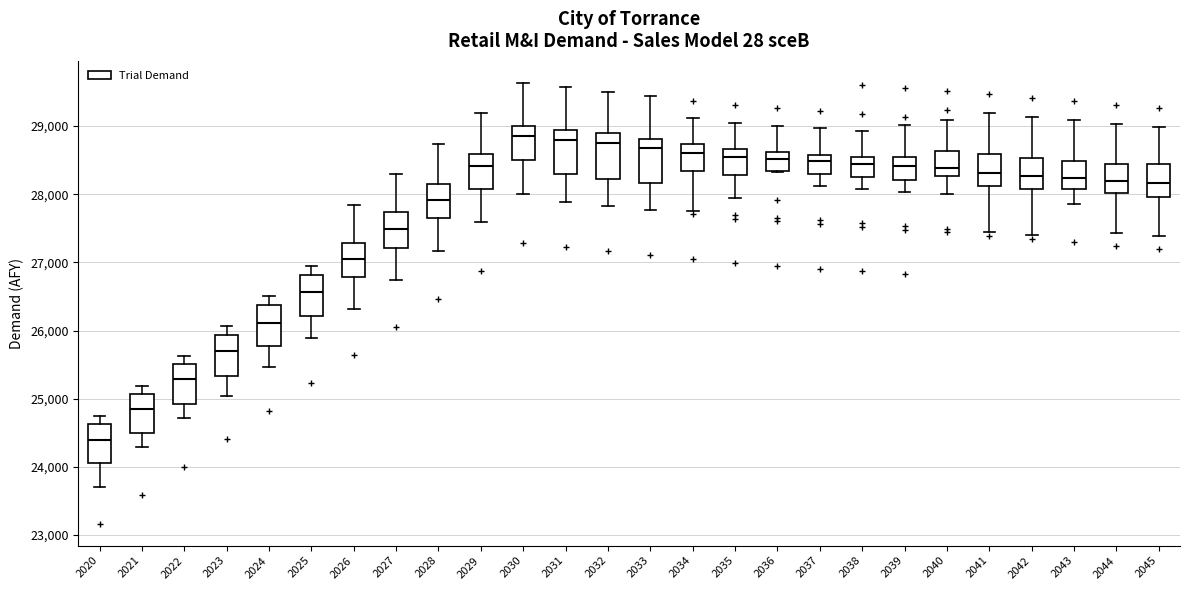

Where is the upper edge of the box at x = 2035 on the y-axis? The values are not printed on the chart, so give them approximately, as read against the axis.

28700